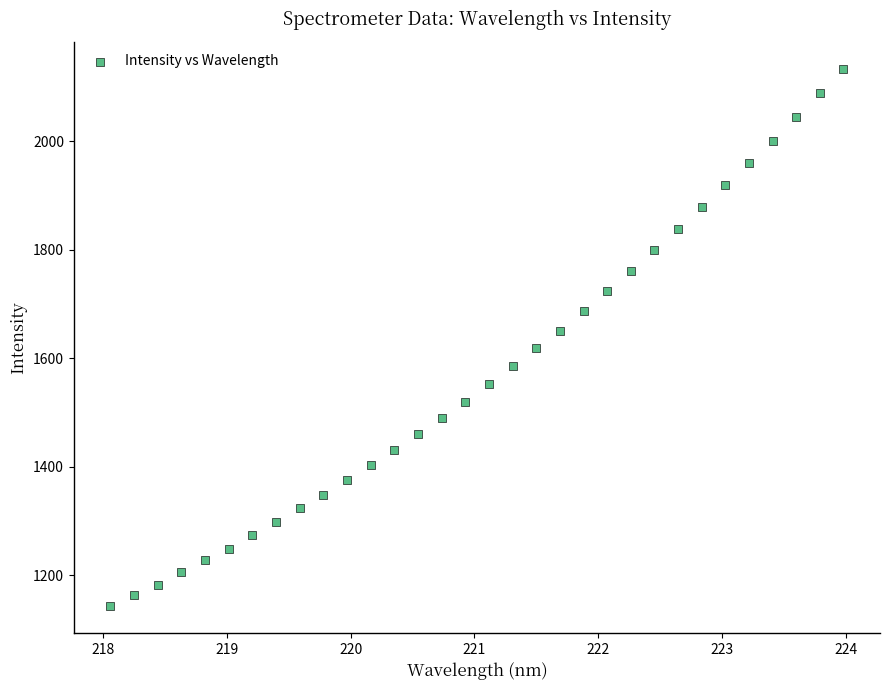

What is the range of Y values (max minus min)?

990.7